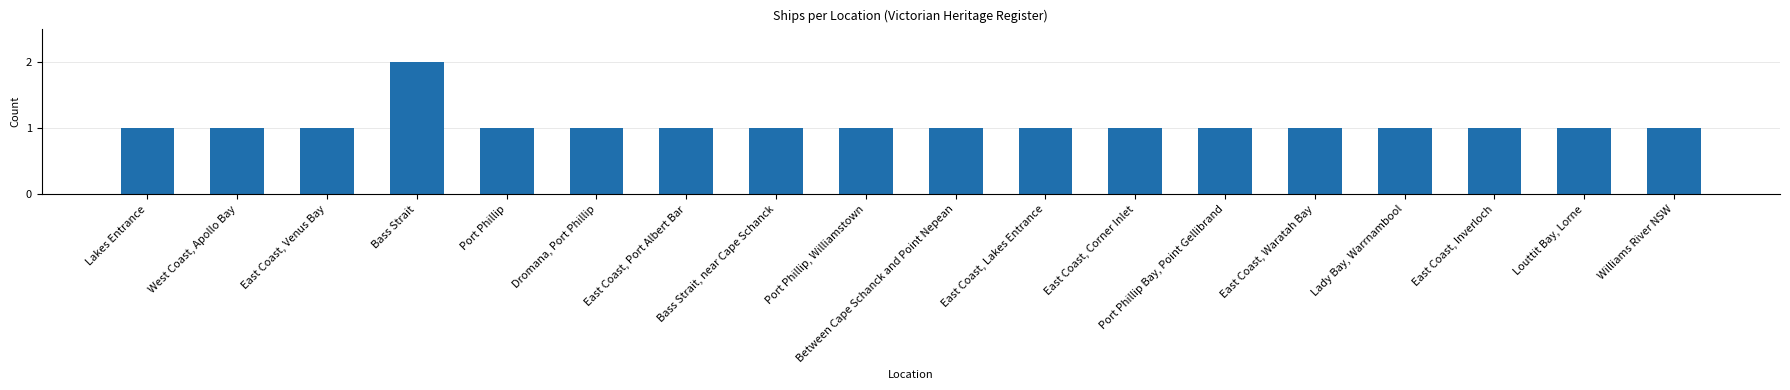

Reading left to right, list all the values displayed in this chart.

Lakes Entrance=1	West Coast, Apollo Bay=1	East Coast, Venus Bay=1	Bass Strait=2	Port Phillip=1	Dromana, Port Phillip=1	East Coast, Port Albert Bar=1	Bass Strait, near Cape Schanck=1	Port Phillip, Williamstown=1	Between Cape Schanck and Point Nepean=1	East Coast, Lakes Entrance=1	East Coast, Corner Inlet=1	Port Phillip Bay, Point Gellibrand=1	East Coast, Waratah Bay=1	Lady Bay, Warrnambool=1	East Coast, Inverloch=1	Louttit Bay, Lorne=1	Williams River NSW=1